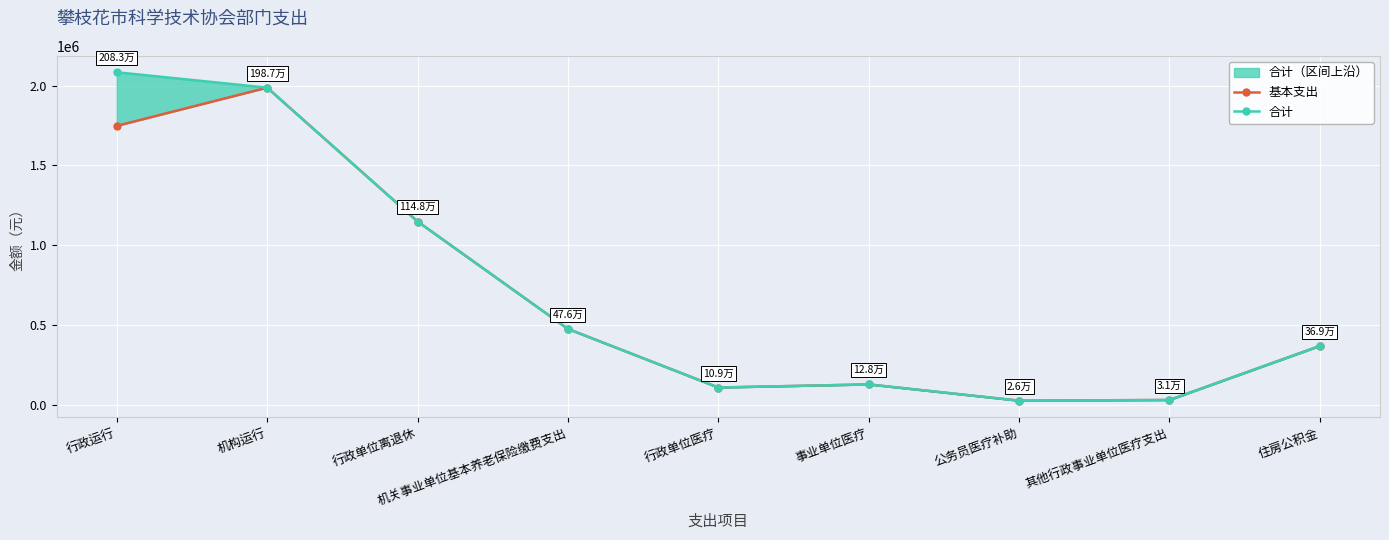

What is the average value of the 合计 series?

706315.7